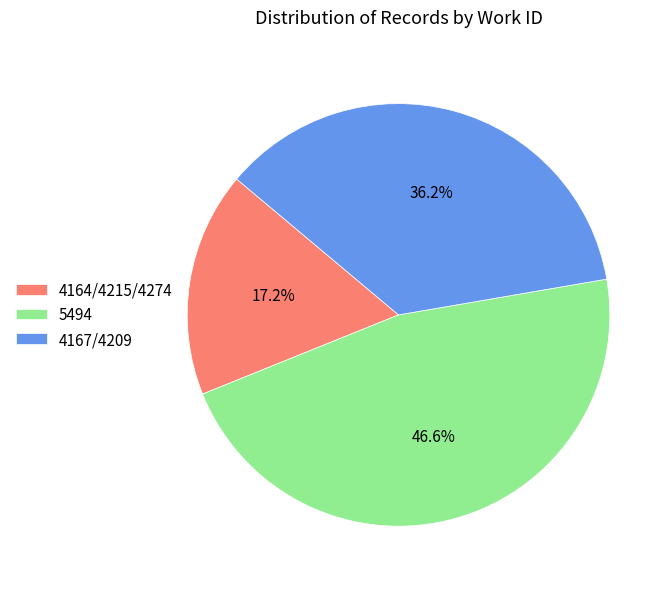

Does 4167/4209 account for over 50% of the chart?

No